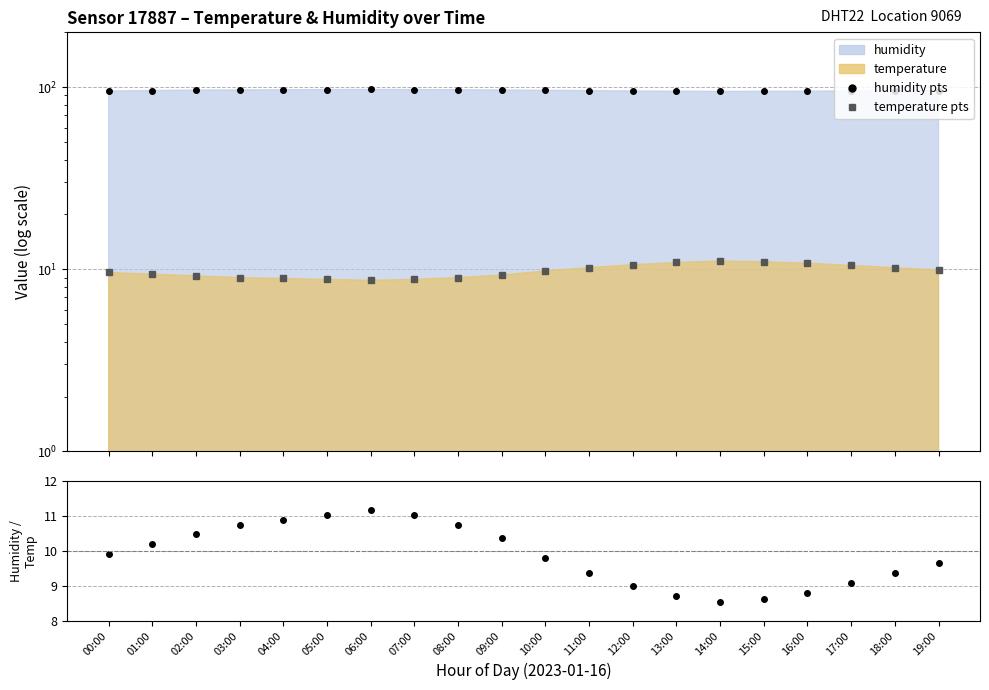

Rank the series at 02:00 from lowest to highest value.

temperature data, humidity data